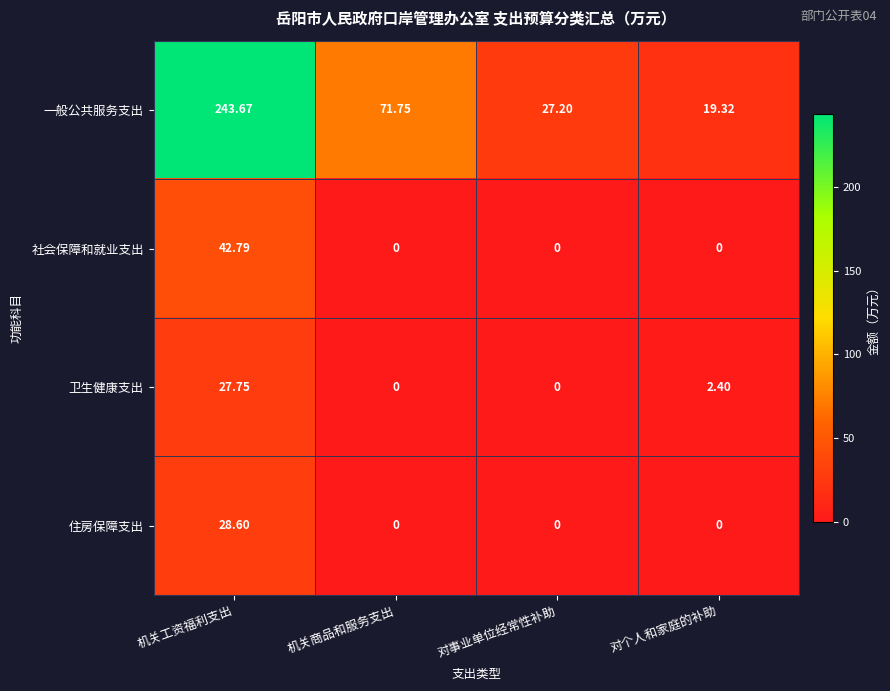

Where is 卫生健康支出 nearest to the value 13?

对个人和家庭的补助